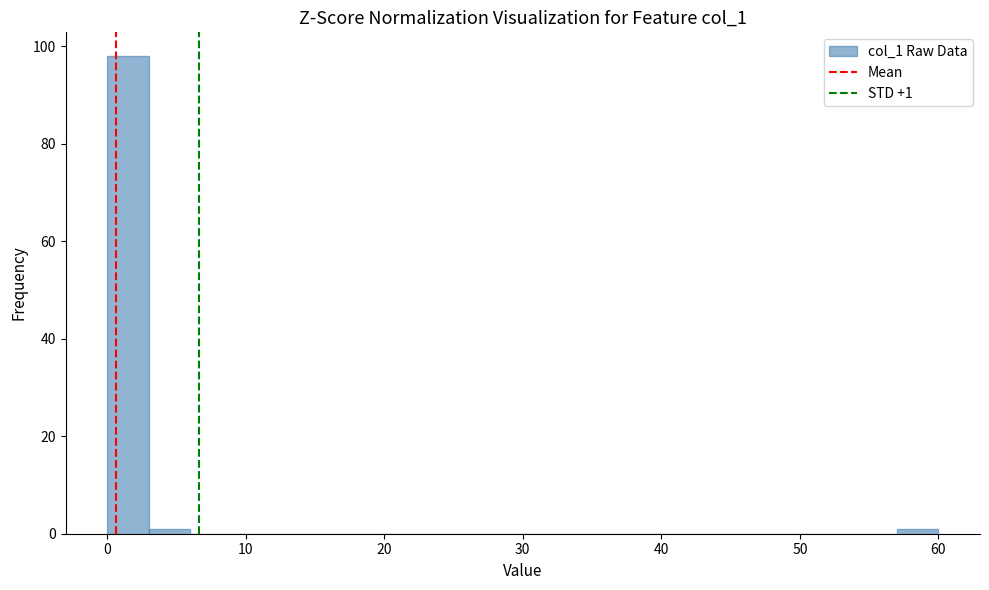

Read against the x-axis, roughly where is the centre of the tallest bar?

2